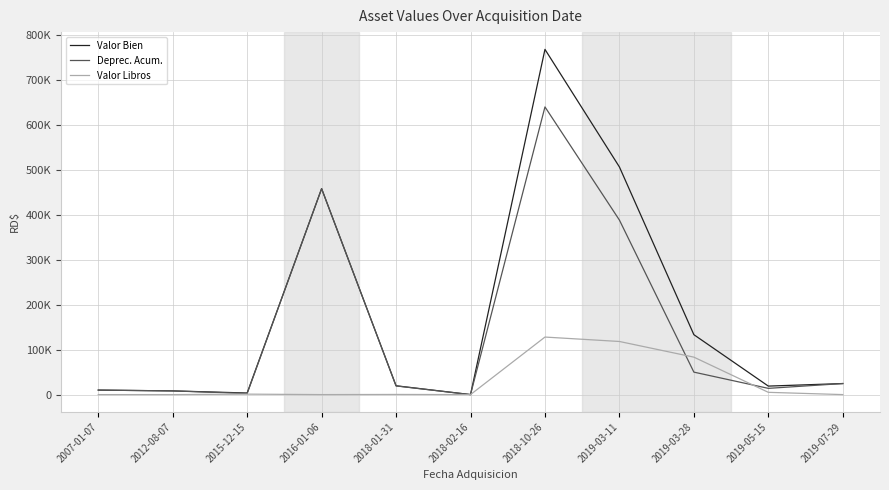

Rank the series by their maximum value, from highest to lowest.

Valor Bien, Deprec. Acum., Valor Libros